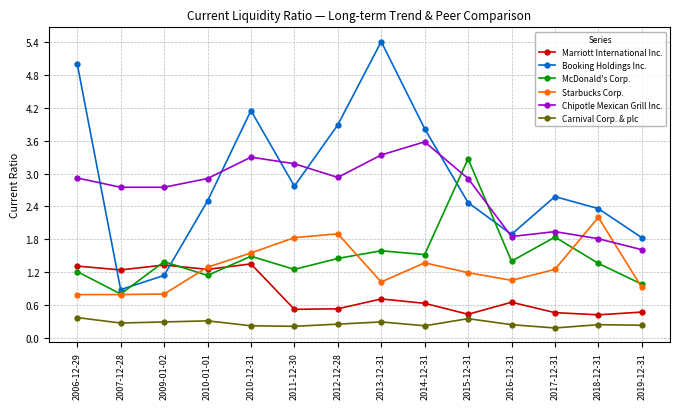

What is the smallest value displayed?

0.2